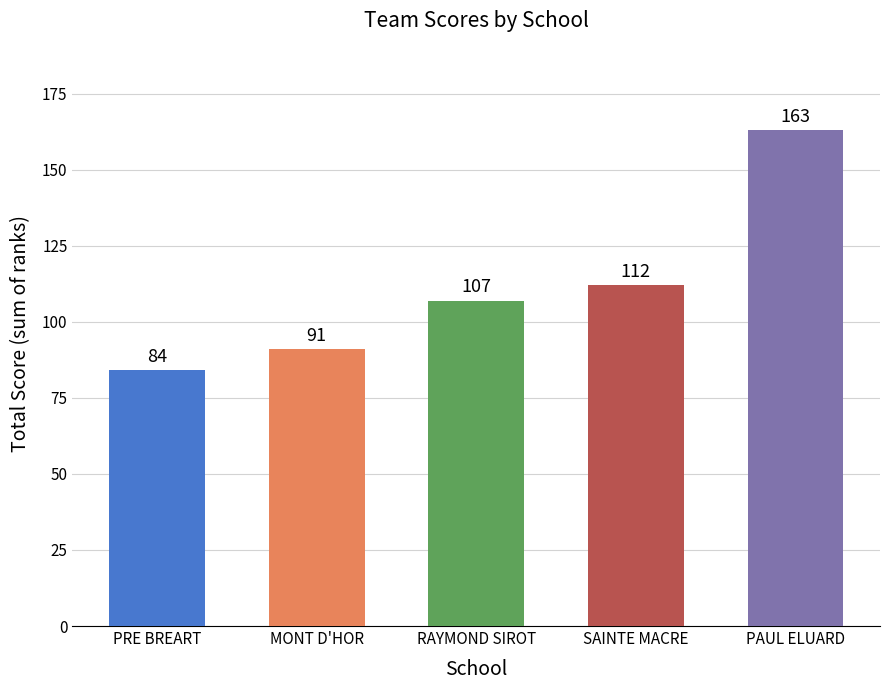

Reading left to right, extract all data points from this chart.

PRE BREART=84	MONT D'HOR=91	RAYMOND SIROT=107	SAINTE MACRE=112	PAUL ELUARD=163